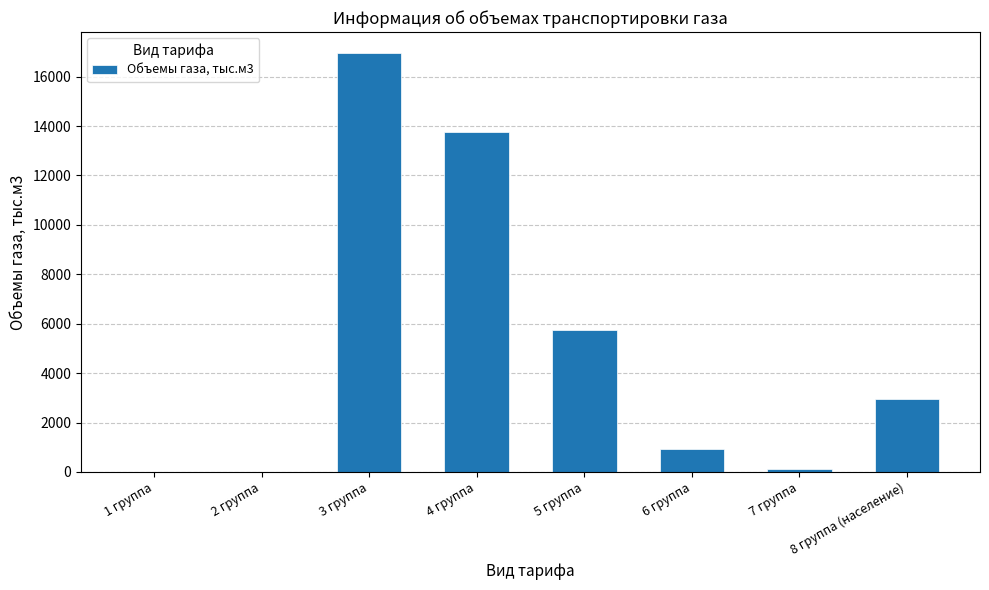

Read the value at 5 группа.

5750.7